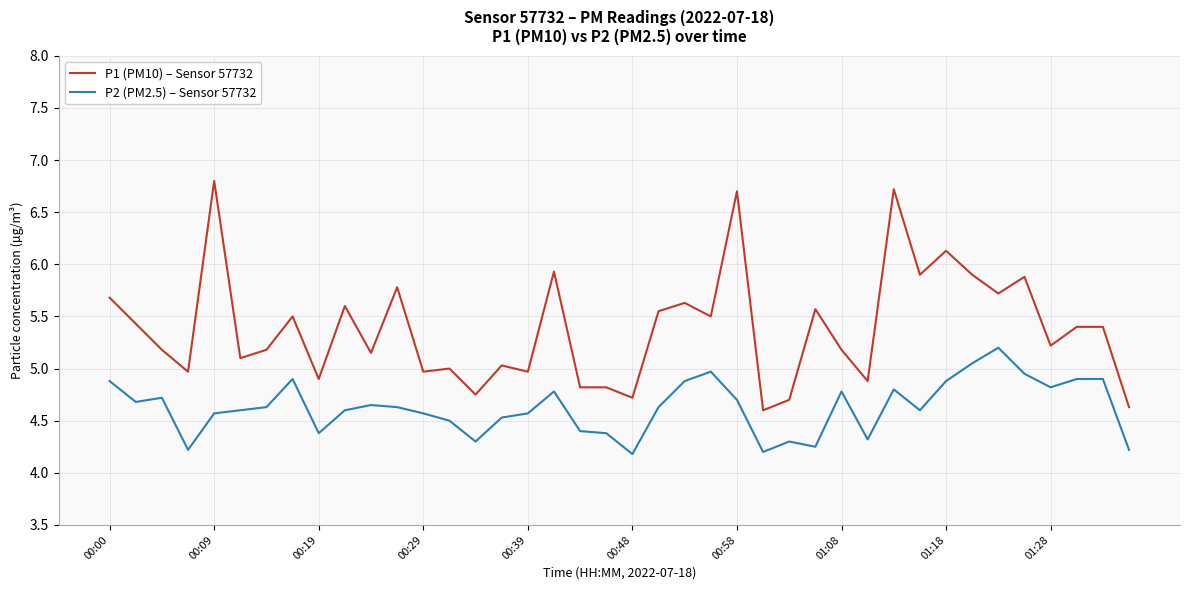

Which series has the widest spread of values?

P1 (PM10) – Sensor 57732